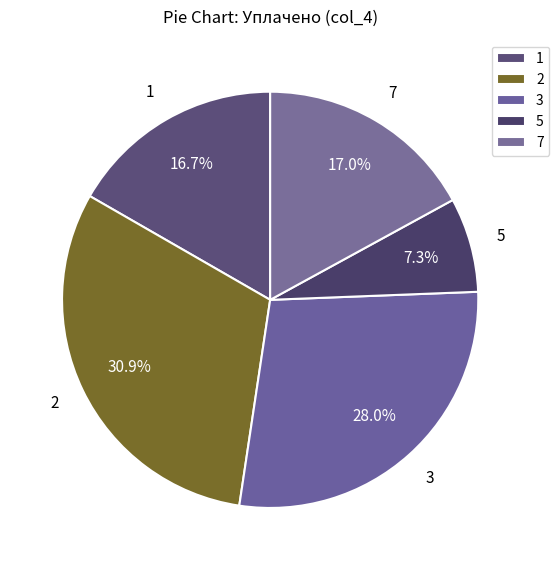

How many slices are in this pie chart?

5